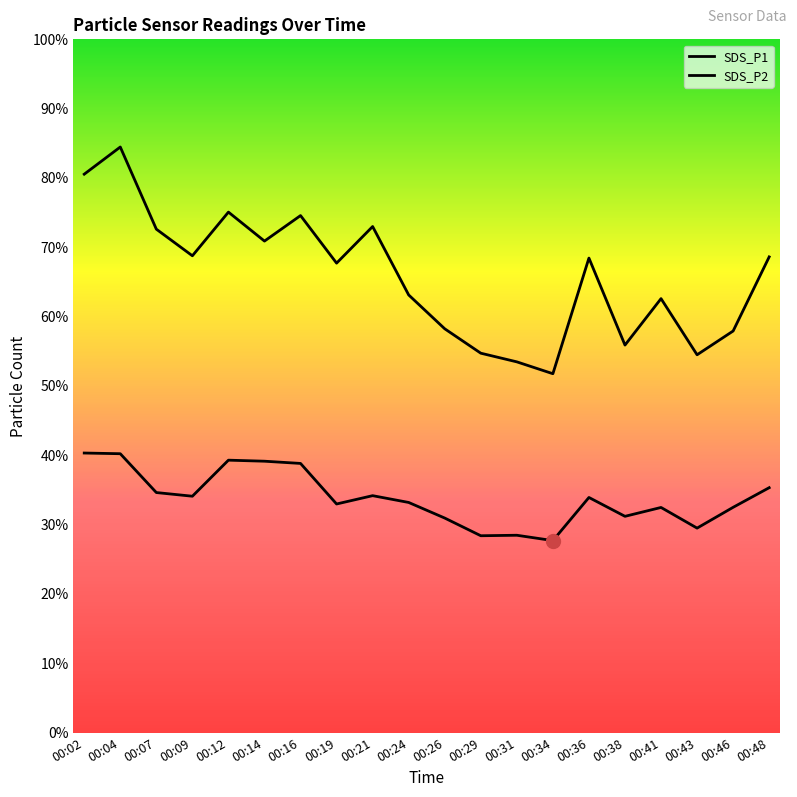

True or false: SDS_P2 and SDS_P1 intersect in this chart.

False